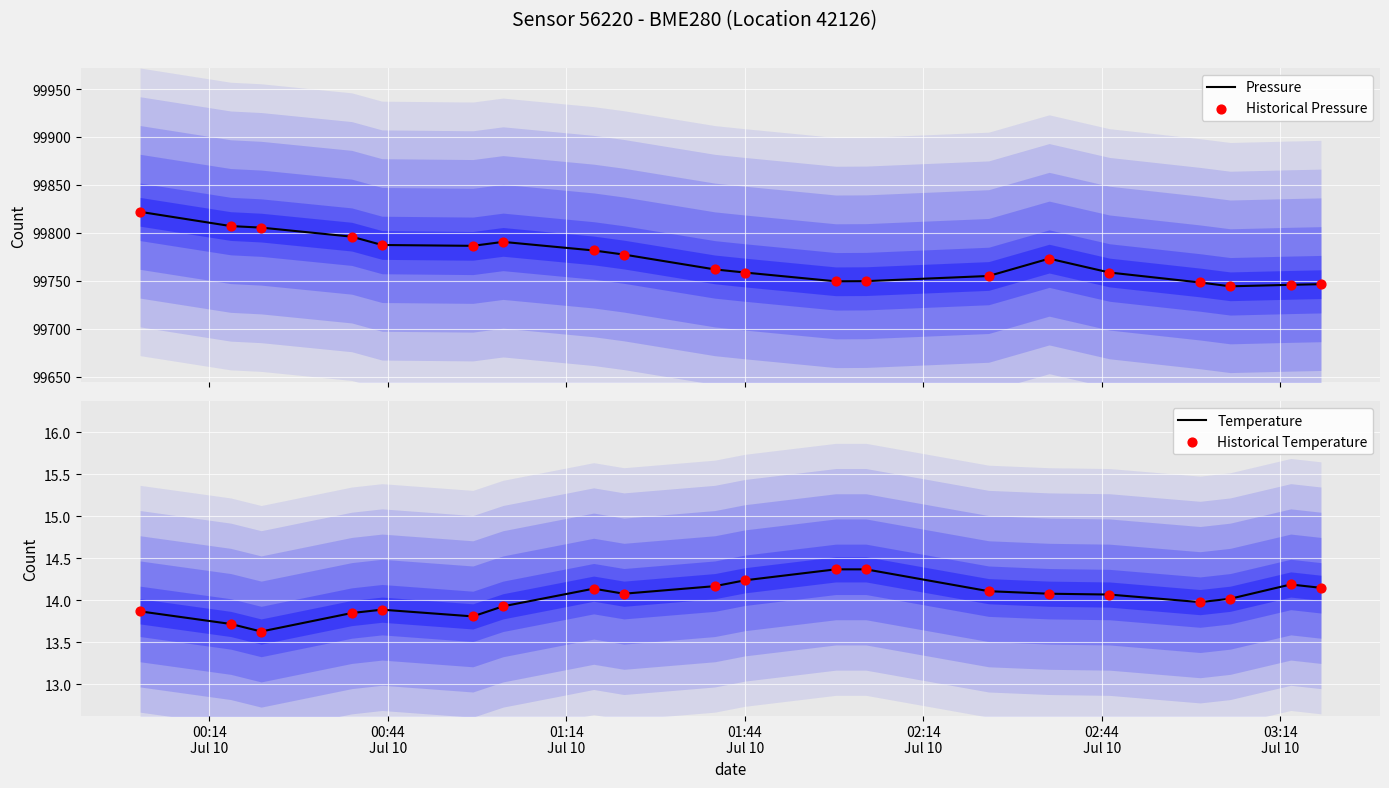

Which series has the largest total across all categories?

Pressure